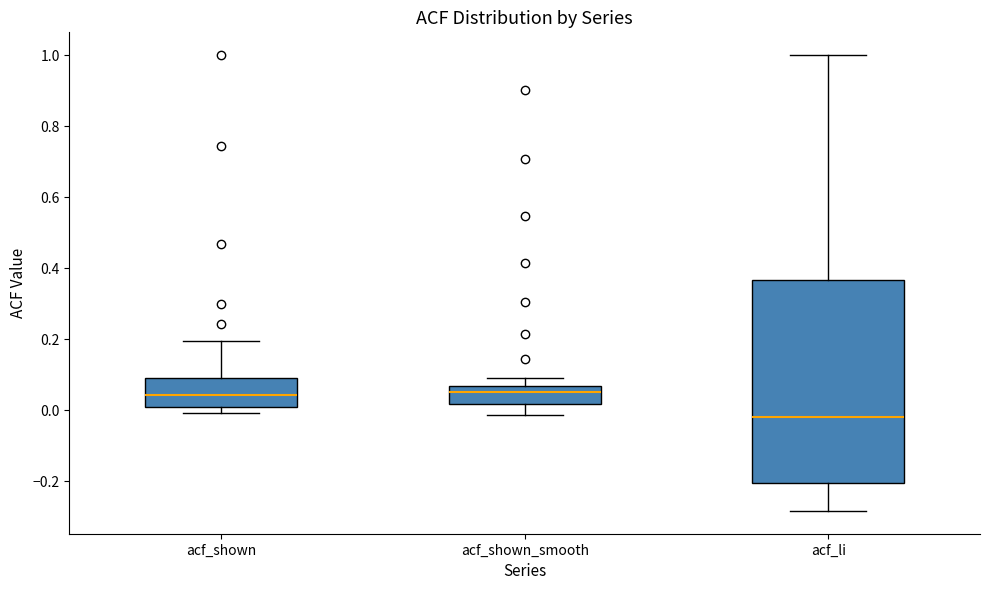

Reading left to right, transcribe this box plot: for each box, give where its median line is, the range the box spans, and where its two whiskers end, as read against the y-axis. The values are not printed on the chart, so give them approximately, as read against the axis.

acf_shown: median 0.04, box 0.02 to 0.10, whiskers 0.00 to 0.20
acf_shown_smooth: median 0.06 (inside the box), box 0.02 to 0.06, whiskers -0.02 to 0.10
acf_li: median -0.02, box -0.20 to 0.36, whiskers -0.28 to 1.00